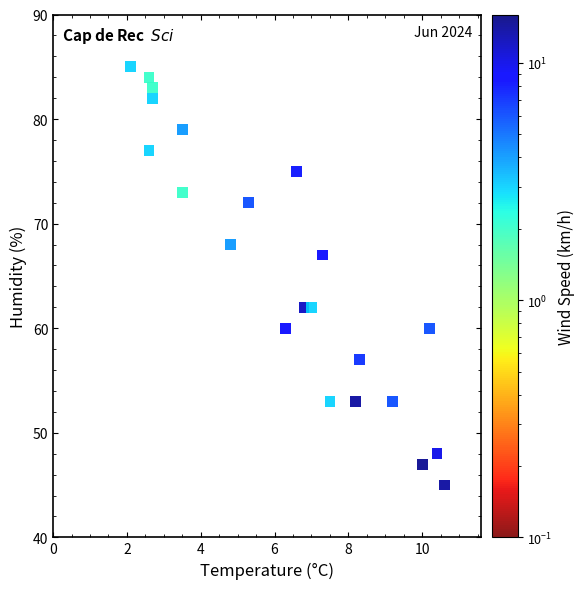

What Y value in the scatter plot is closest to 65?

67